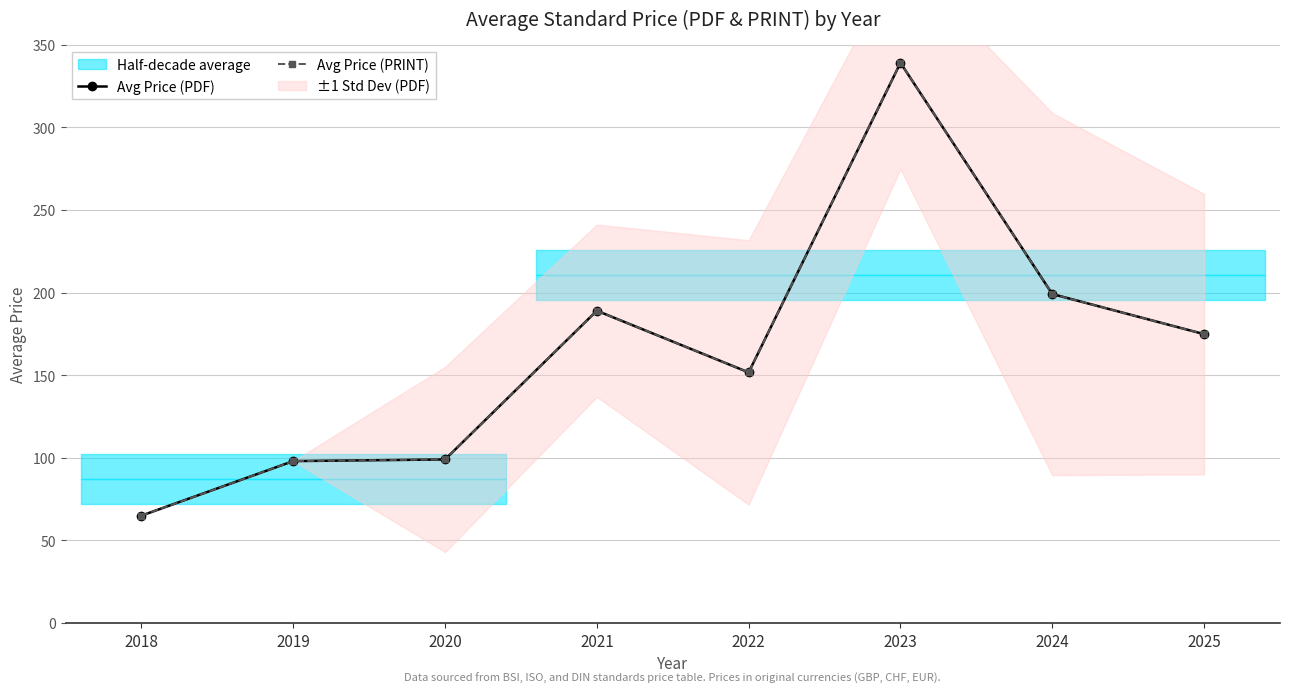

True or false: Avg Price (PRINT) and Avg Price (PDF) cross at least once.

False